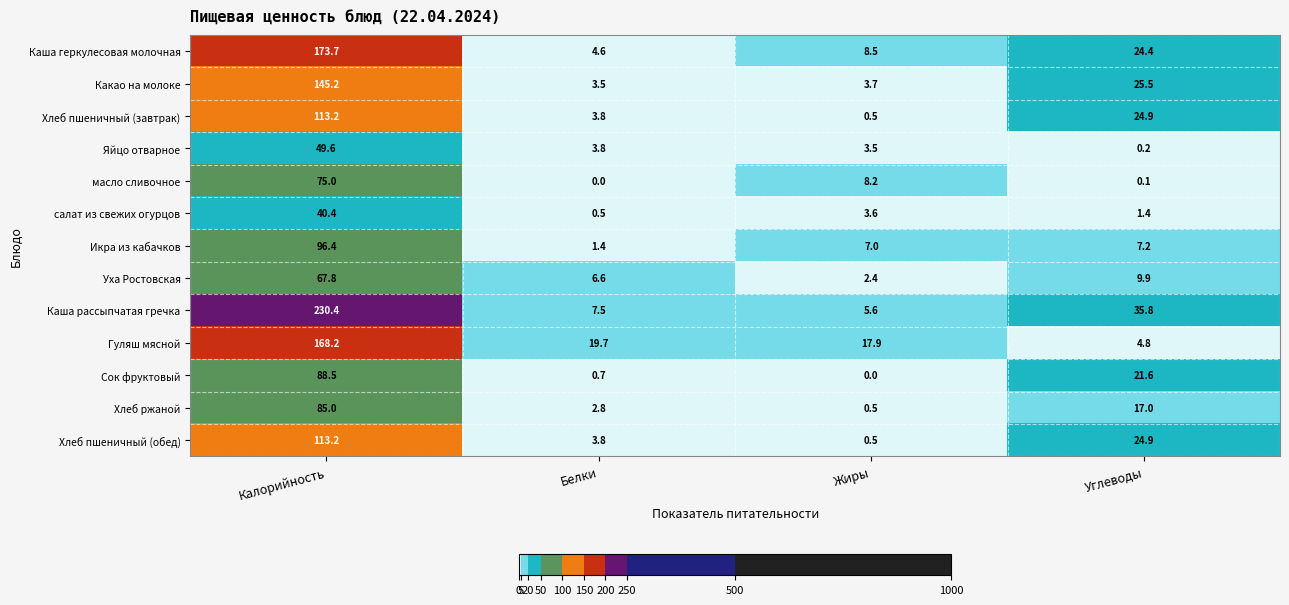

Which series has the largest total across all categories?

Каша рассыпчатая гречка